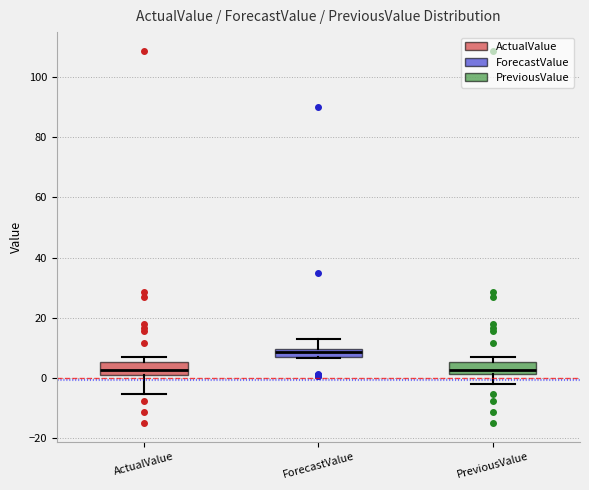

Where does the lower whisker of the box for PreviousValue end on the y-axis? The values are not printed on the chart, so give them approximately, as read against the axis.

-2